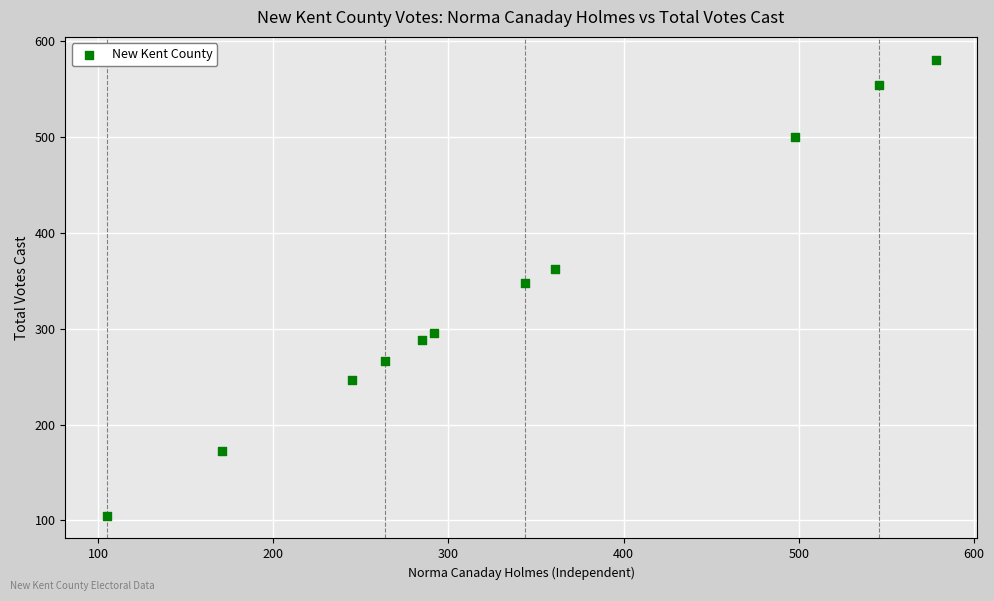

What is the range of X values (max minus min)?

473